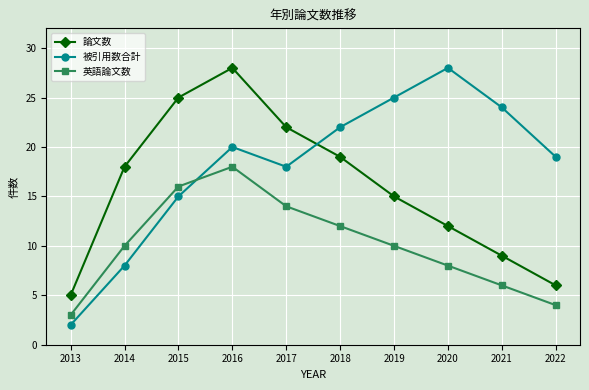

How many 論文数 values are between 9 and 22?

6